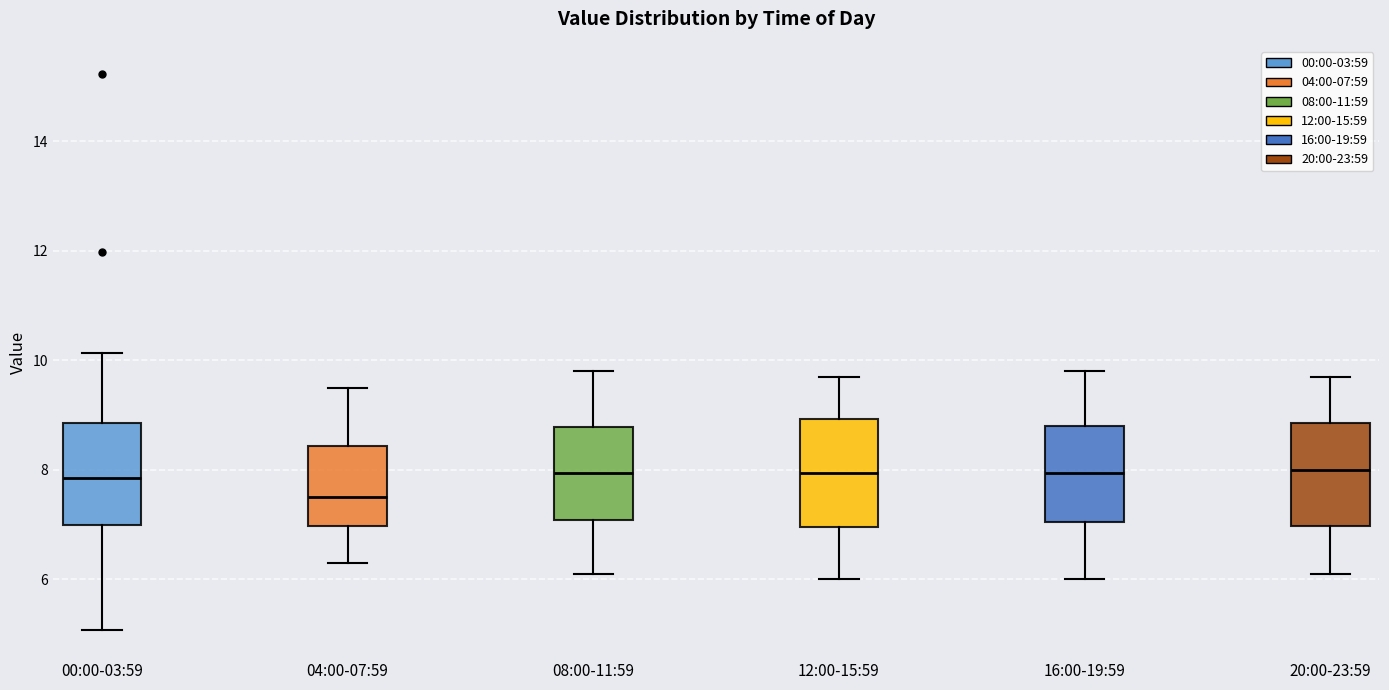

Where is the upper edge of the box for 00:00-03:59 on the y-axis? The values are not printed on the chart, so give them approximately, as read against the axis.

8.8